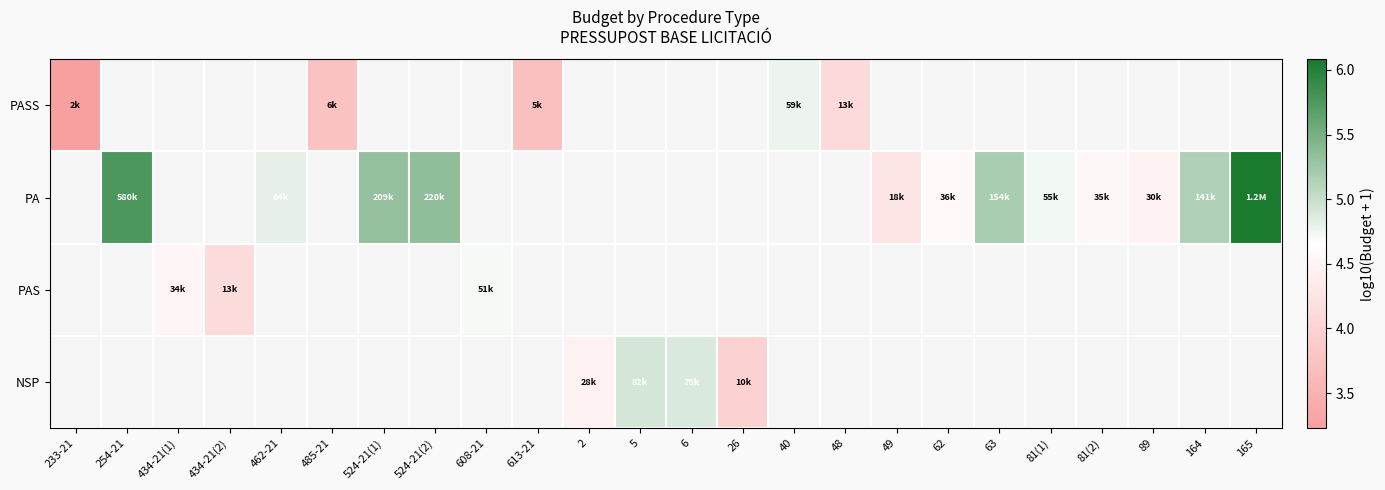

How many series are shown in this chart?

4